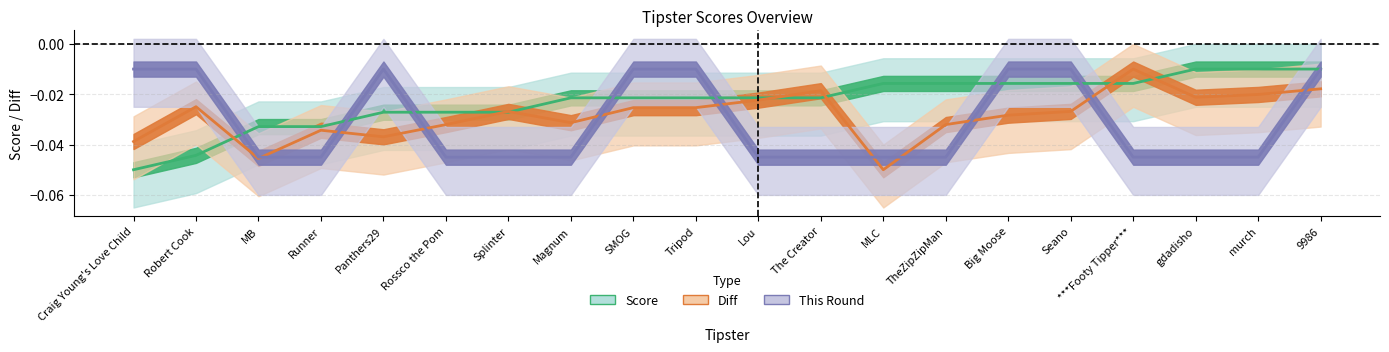

The Score series shows -0.0 at SMOG. True or false?

True